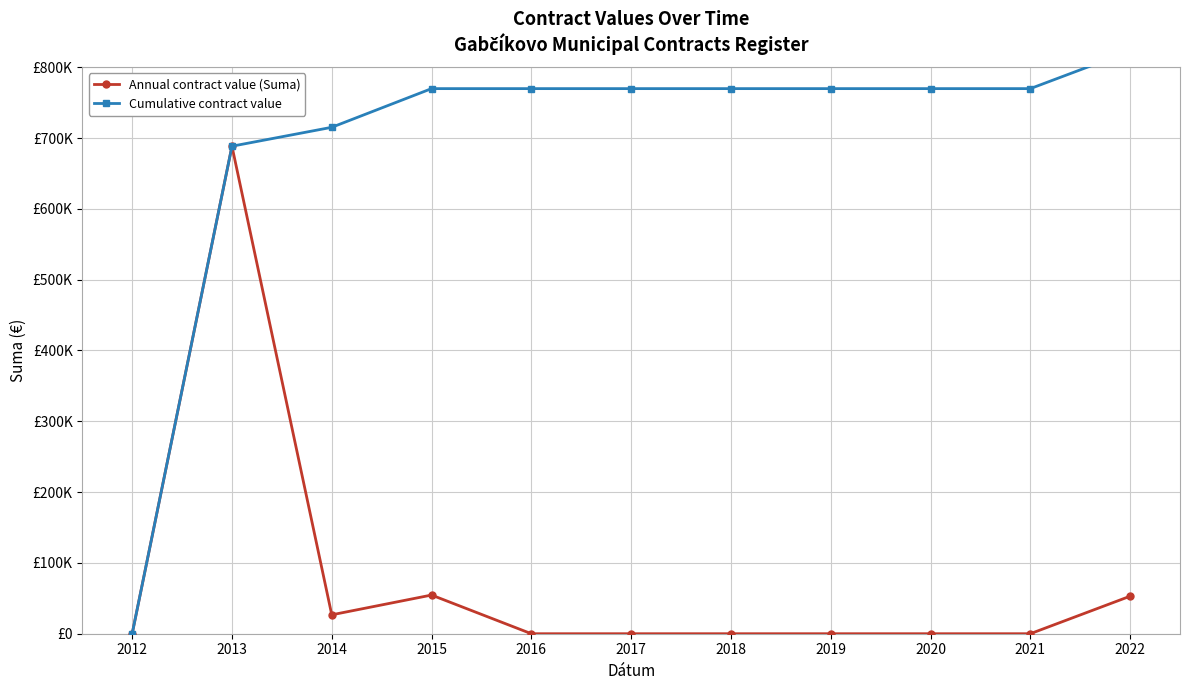

At how many categories does at least one series exceed 810322?

1